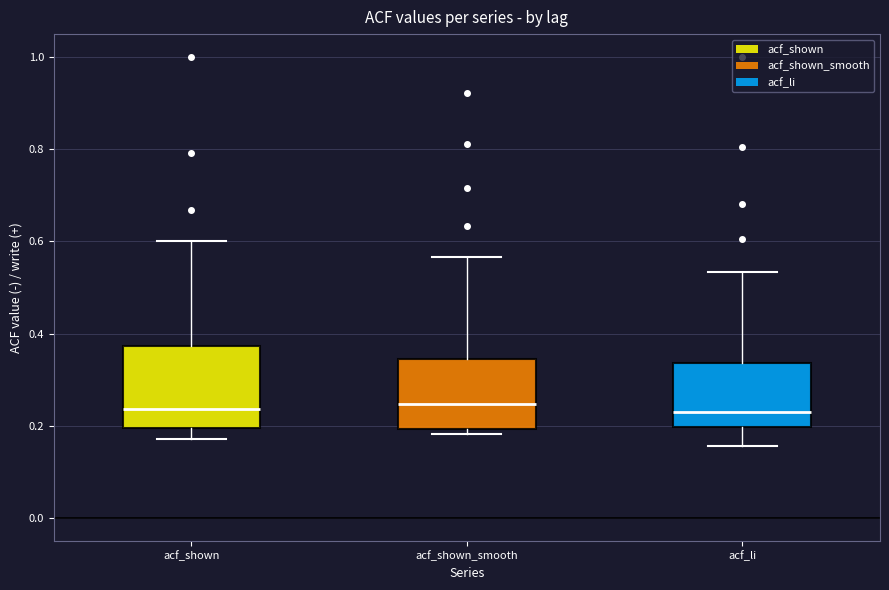

Reading left to right, read every box against the y-axis: the position of its median line, the range the box covers, and the ends of its whiskers. The values are not printed on the chart, so give them approximately, as read against the axis.

acf_shown: median 0.24, box 0.20 to 0.38, whiskers 0.18 to 0.60
acf_shown_smooth: median 0.24, box 0.20 to 0.34, whiskers 0.18 to 0.56
acf_li: median 0.22, box 0.20 to 0.34, whiskers 0.16 to 0.54